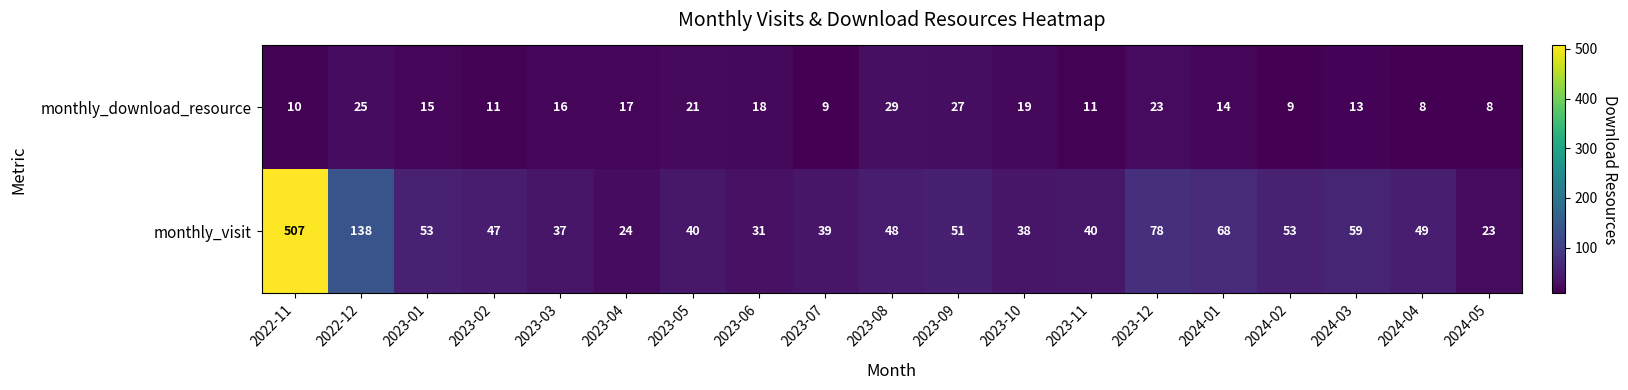

What is the difference between the maximum and minimum values in the monthly_download_resource series?

21